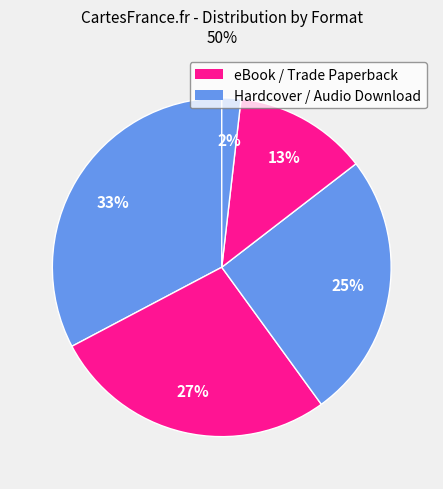

How many slices are in this pie chart?

5